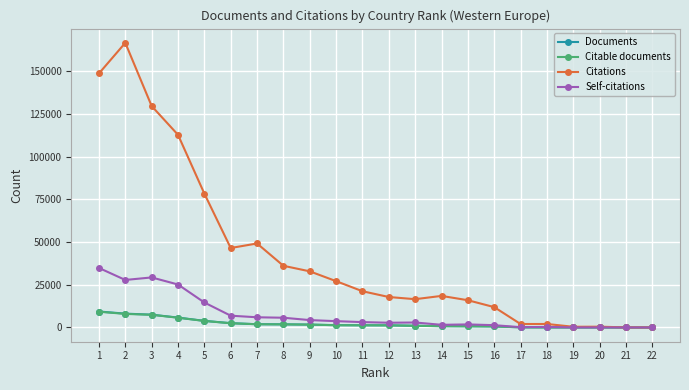

Between 11 and 17, which series saw the biggest shift?

Citations